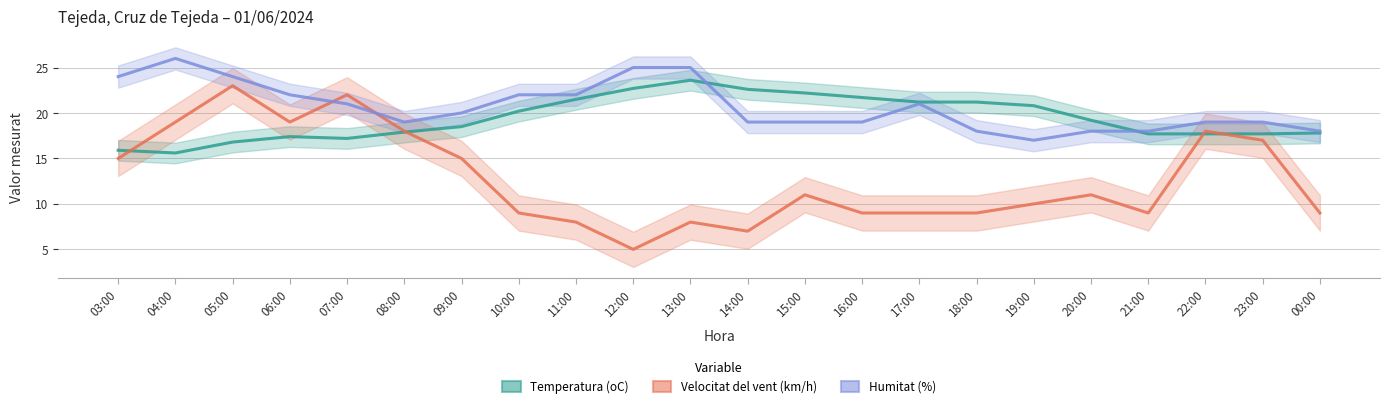

Rank the categories by Velocitat del vent (km/h) value from highest to lowest.

05:00, 07:00, 04:00, 06:00, 08:00, 22:00, 23:00, 03:00, 09:00, 15:00, 20:00, 19:00, 10:00, 16:00, 17:00, 18:00, 21:00, 00:00, 11:00, 13:00, 14:00, 12:00